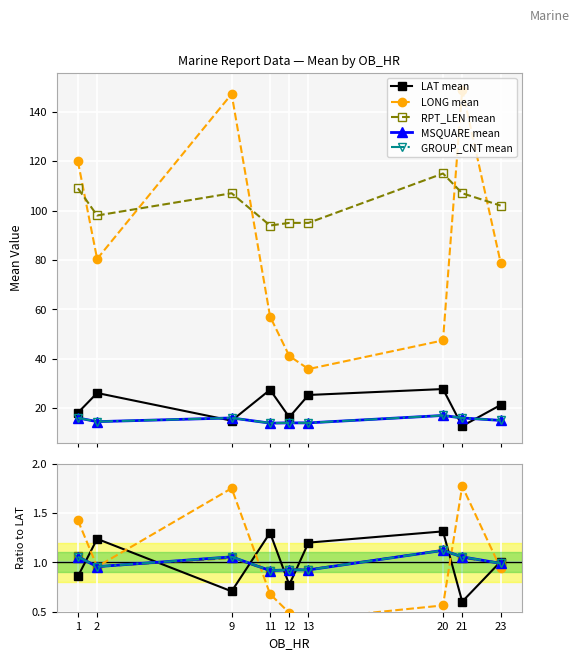

True or false: LAT mean and MSQUARE mean intersect in this chart.

True